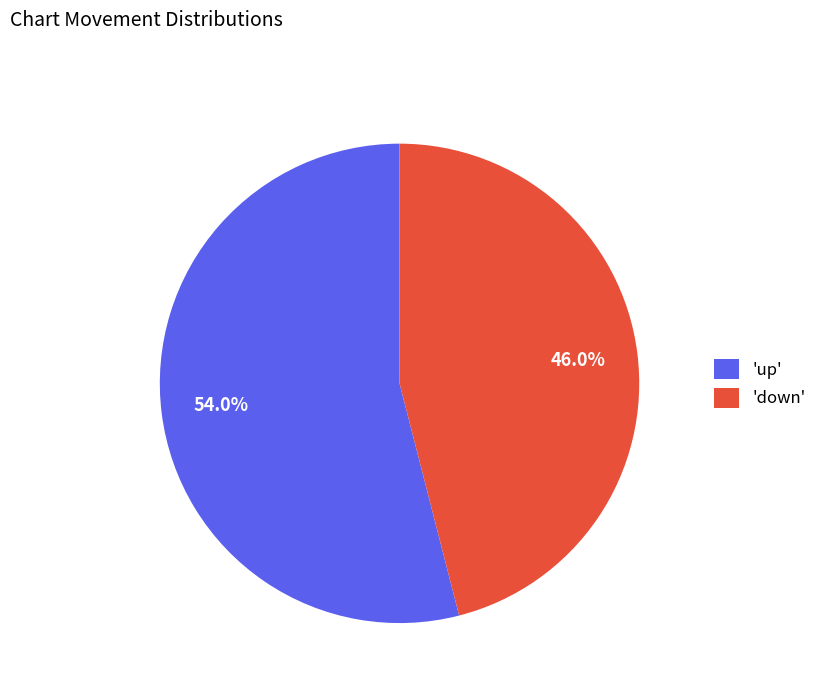

Approximately how many times larger is the value at 'down' compared to 'up'?

0.9